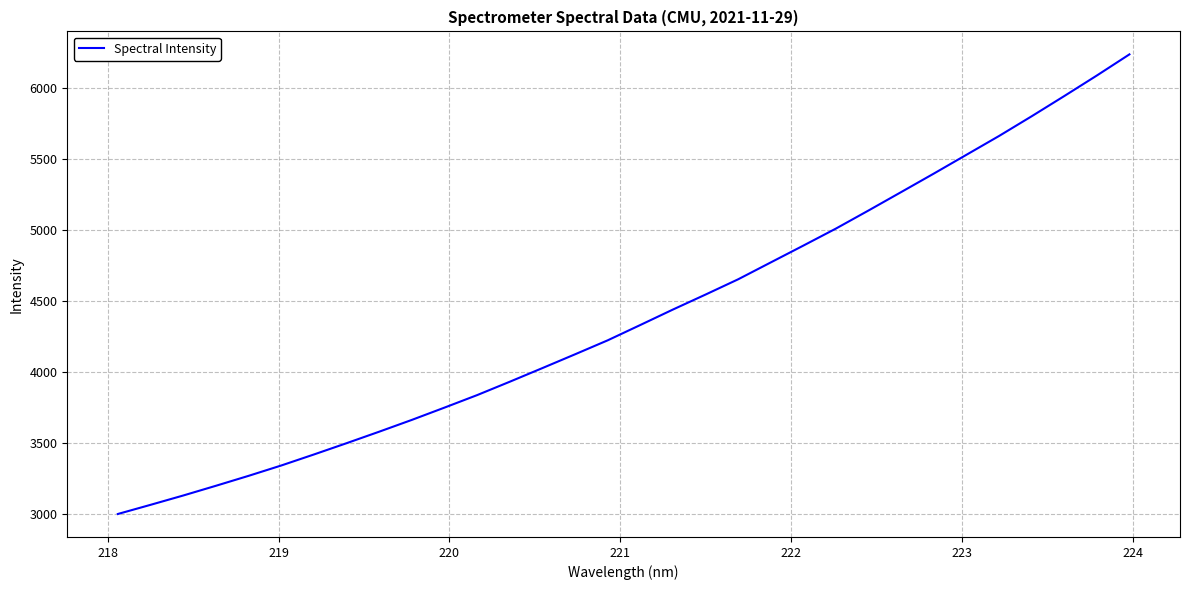

What is the minimum value shown in the chart?

3001.4